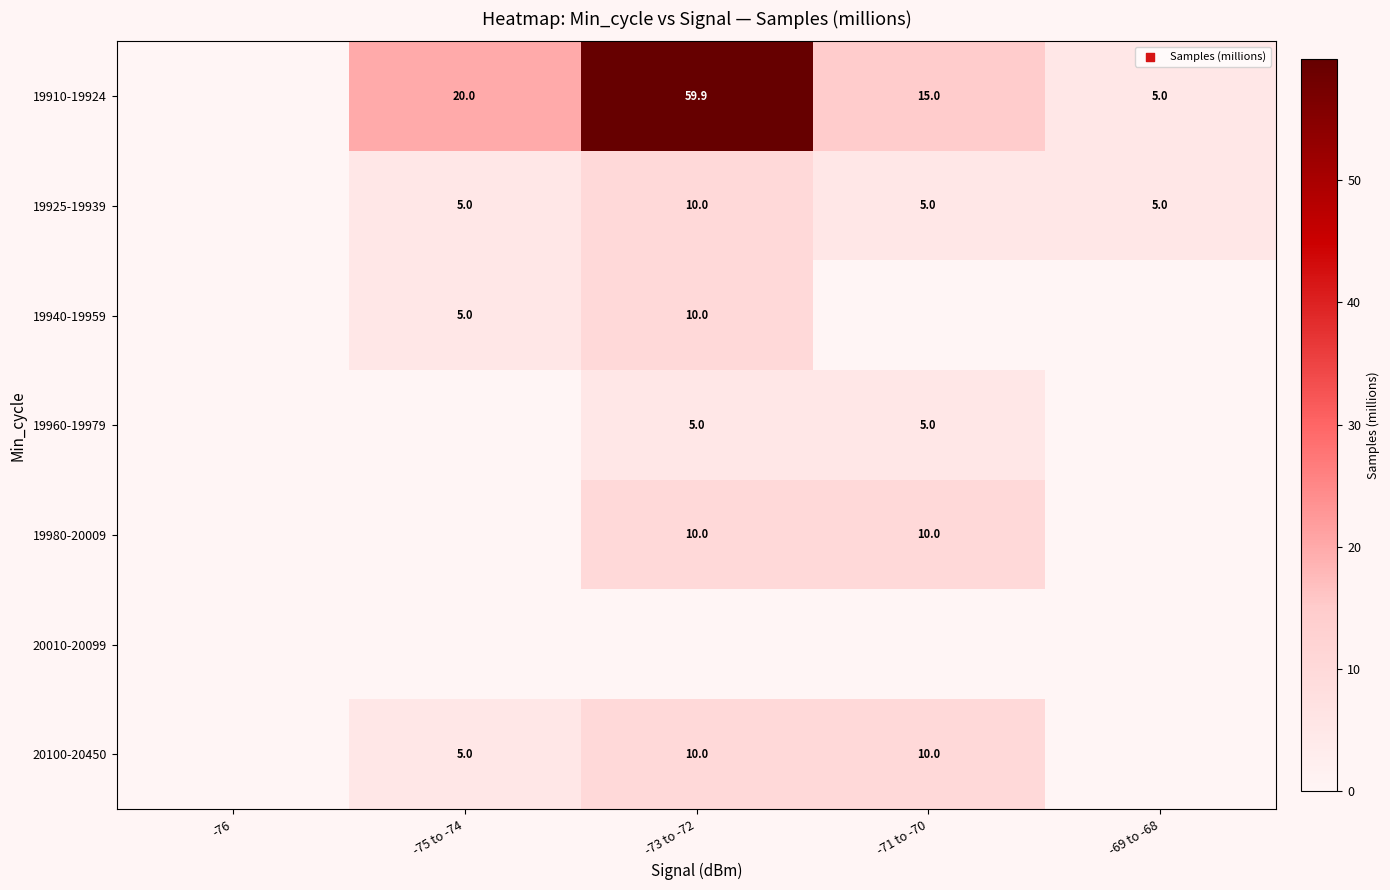

Is it true that 19925-19939 equals 3.1 at -71 to -70?

False